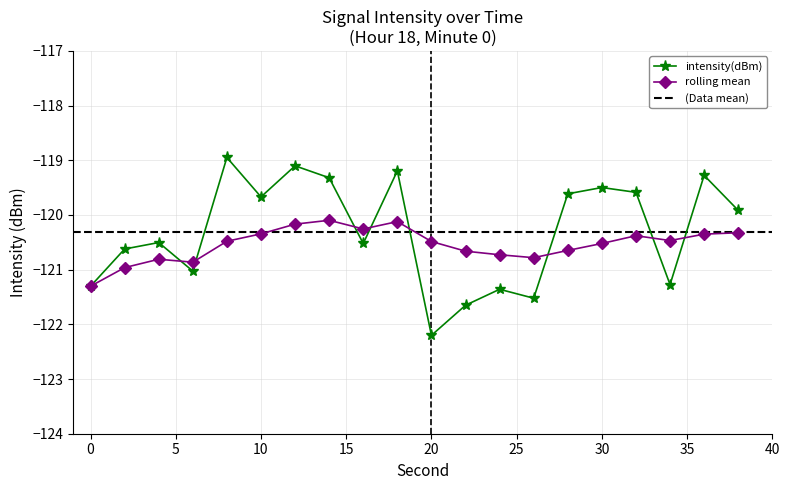

What is the lowest value of the intensity(dBm) series?

-122.2